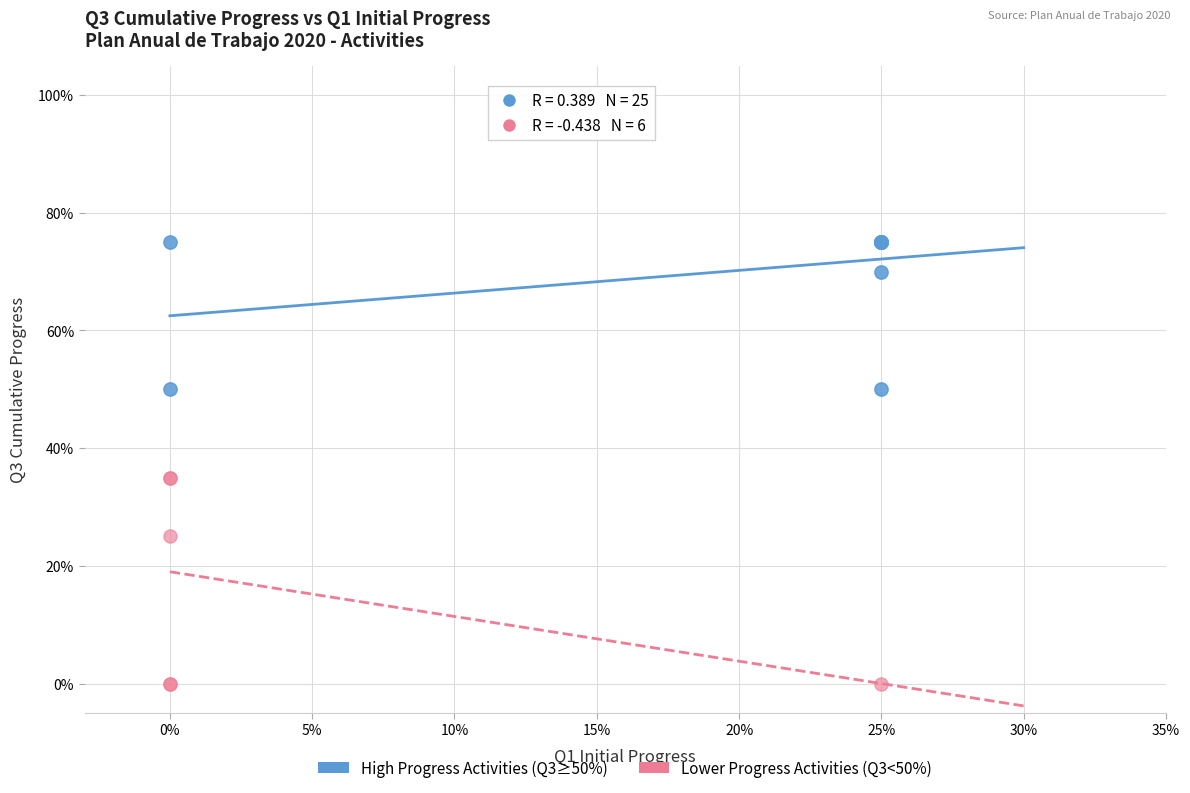

Which series reaches the maximum Y coordinate?

High Progress Activities (Q3≥50%)